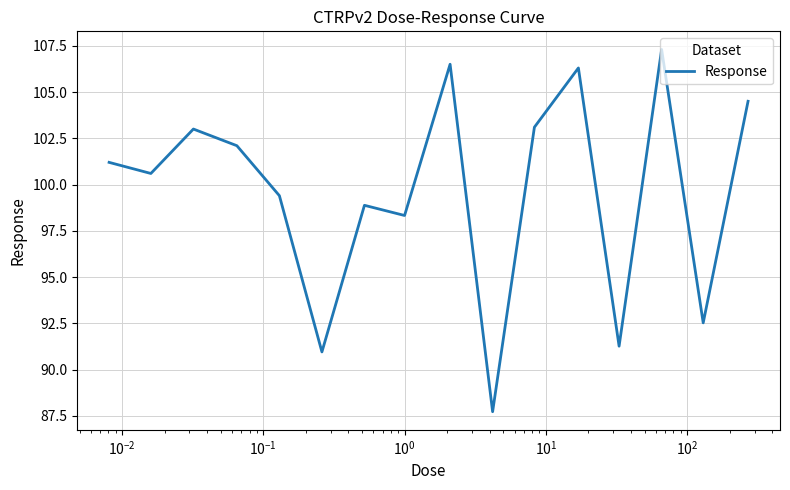

What is the difference between the maximum and minimum values?

19.6